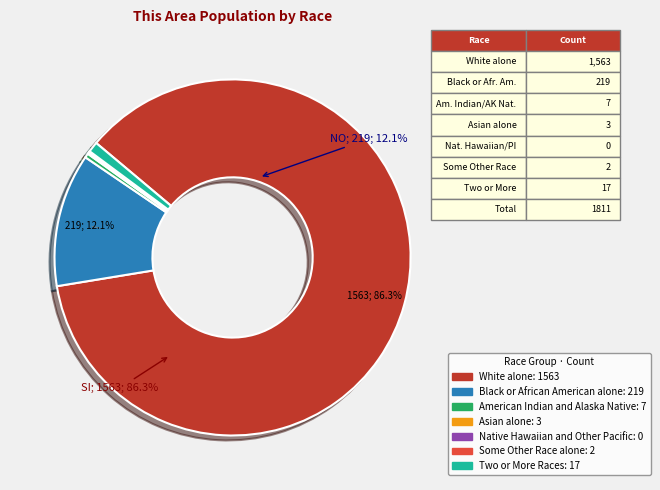

To the nearest percent, what is the average slice percentage?

14%